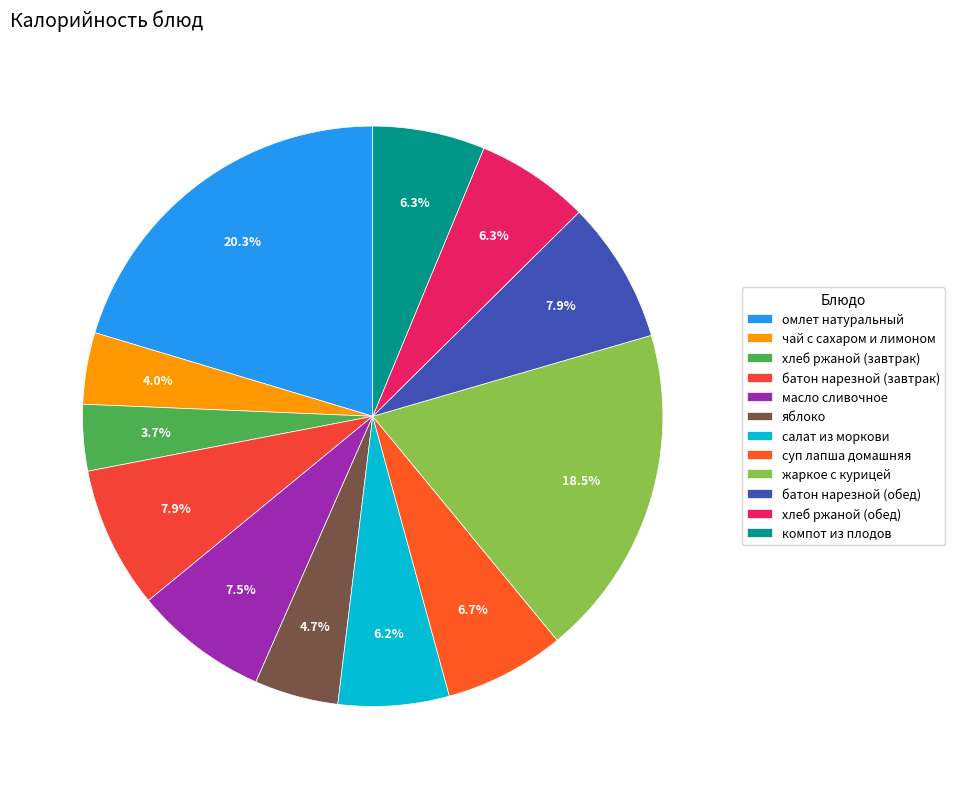

Is there any slice that represents more than half of the pie?

No